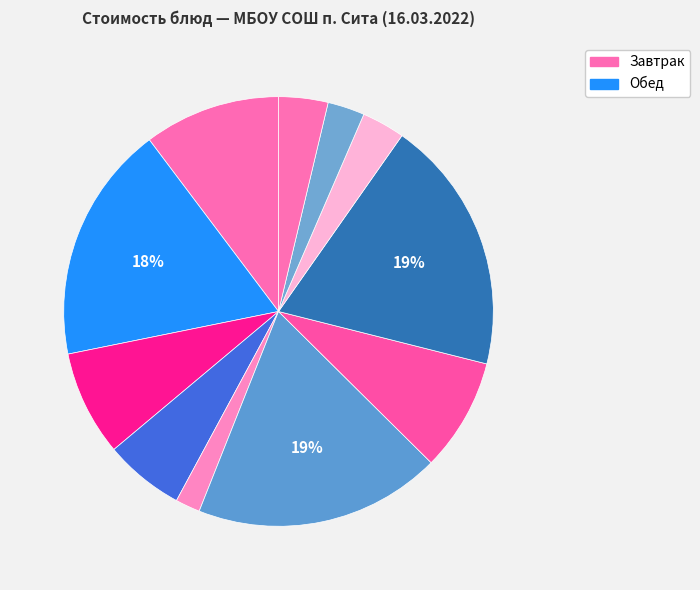

How many slices are in this pie chart?

11